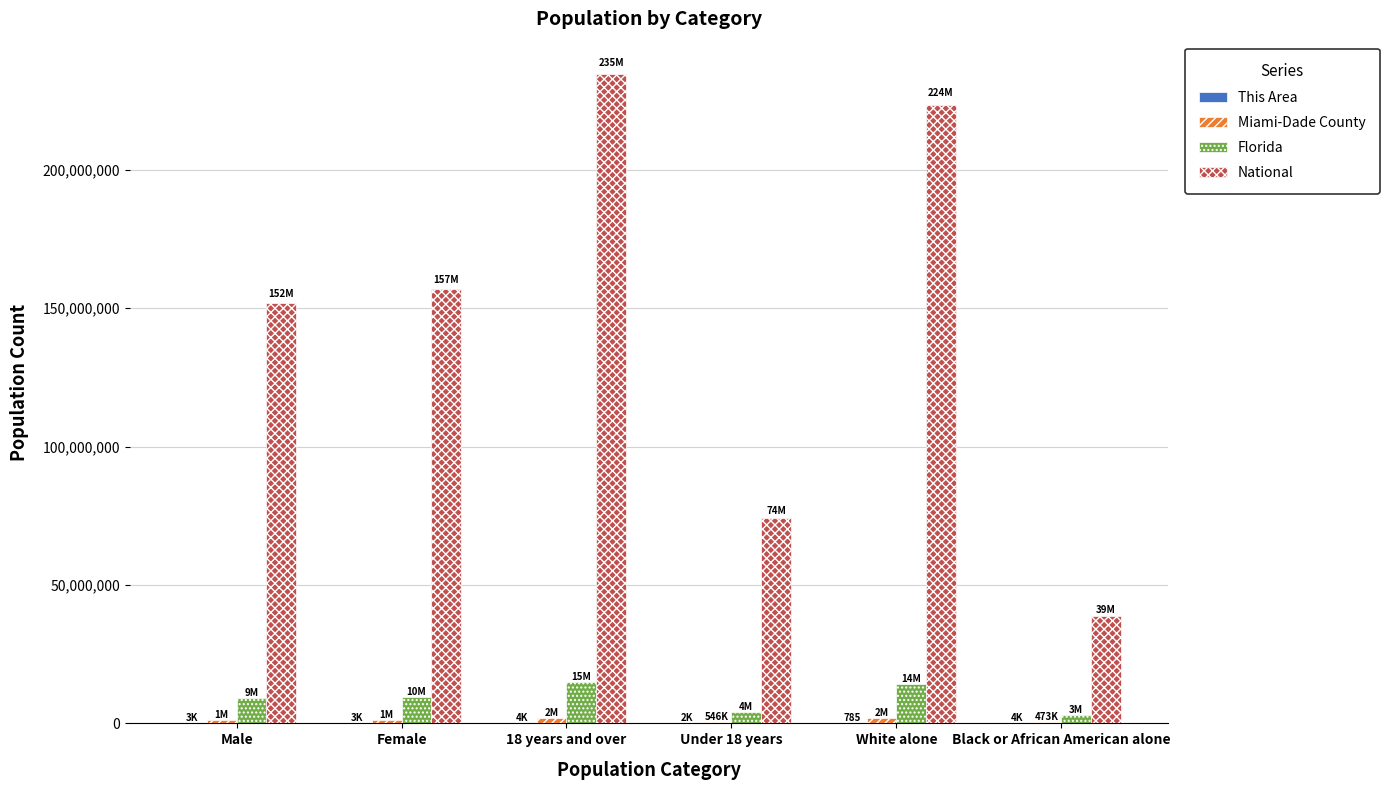

Is the value of National at White alone greater than the value of Florida at Female?

Yes